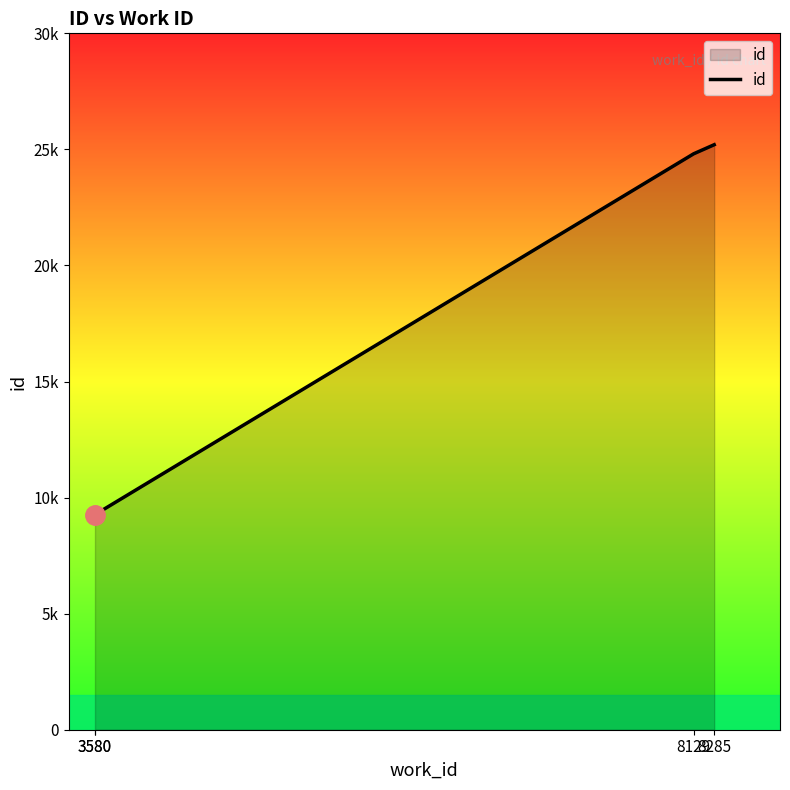

Rank the categories by value from highest to lowest.

8285, 8129, 3580, 3580